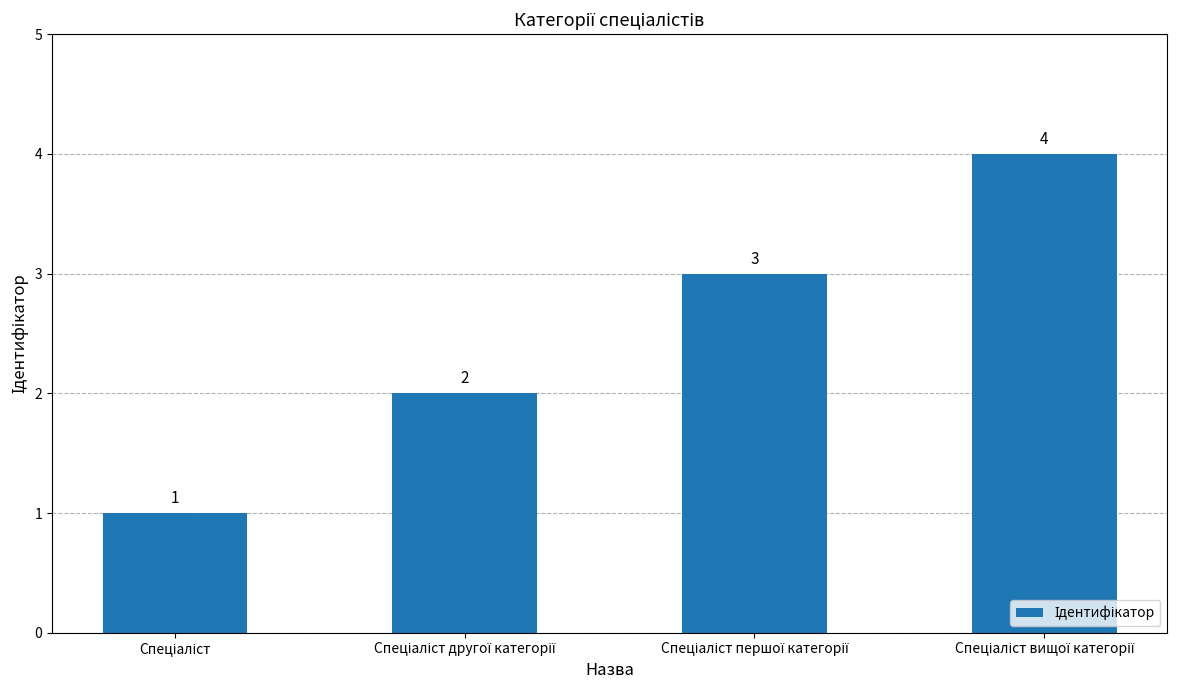

What is the maximum value shown in the chart?

4